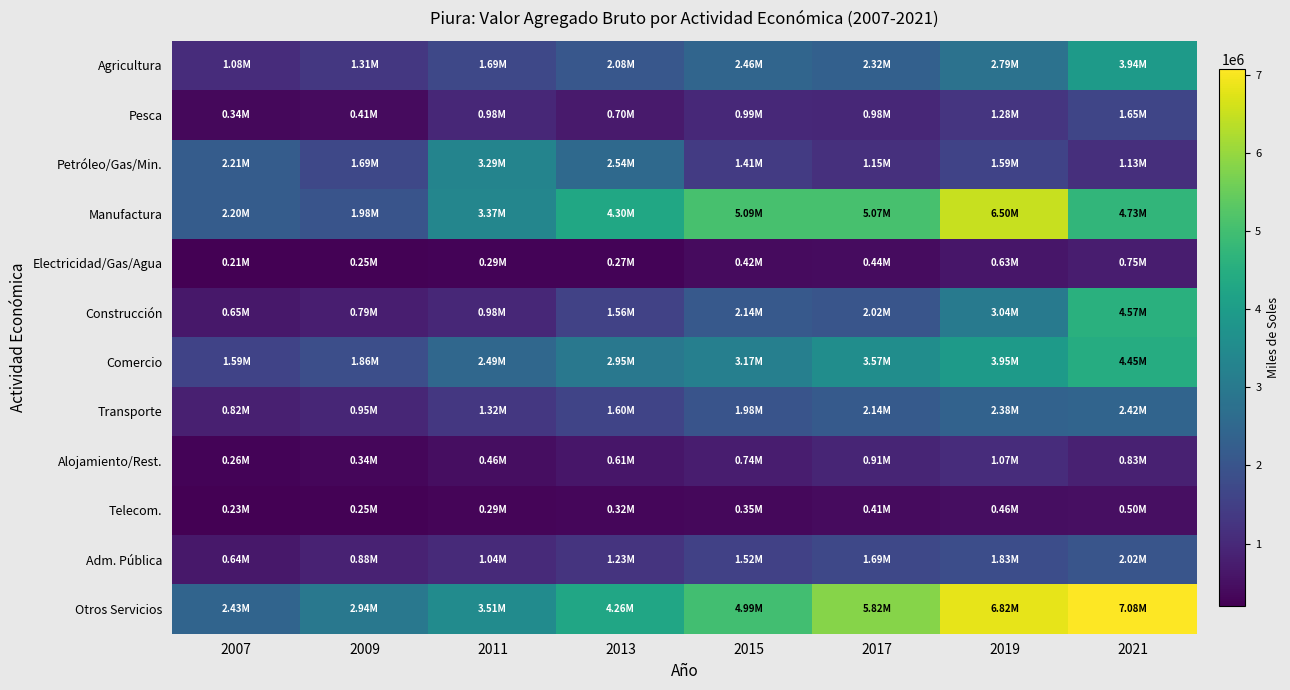

Which series has the largest range (max minus min)?

Otros Servicios